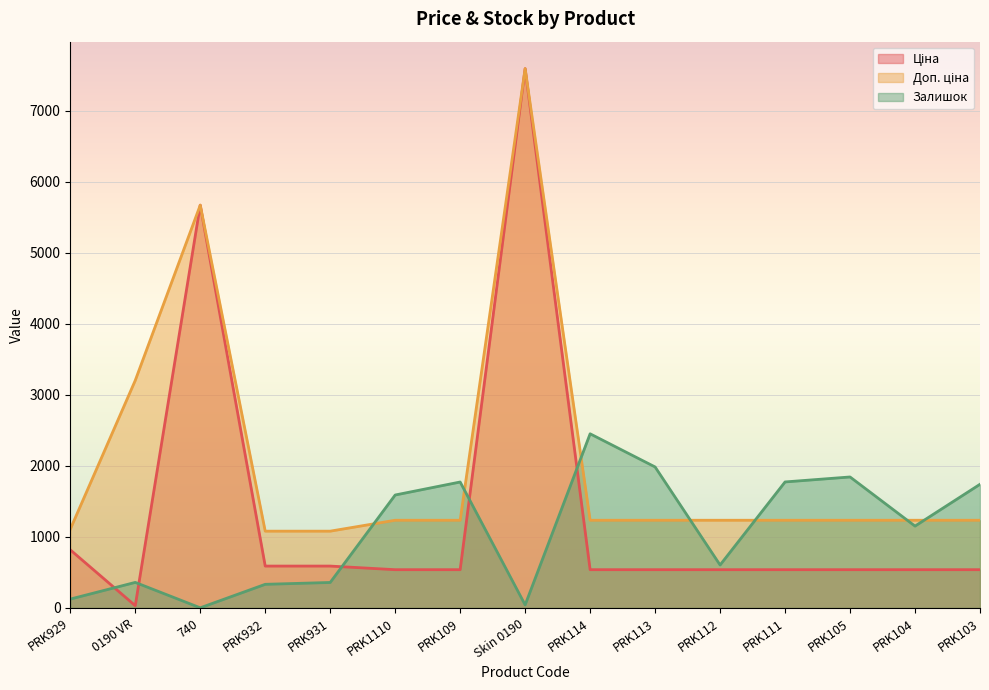

The Залишок series shows 360.0 at 0190 VR. True or false?

True